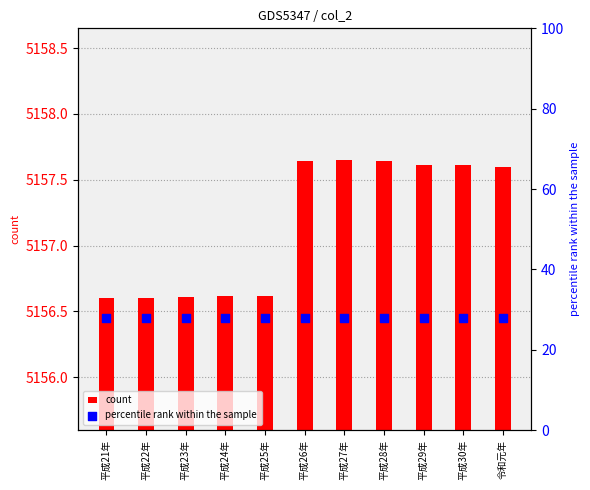

Which series has the largest Y range (max minus min)?

count